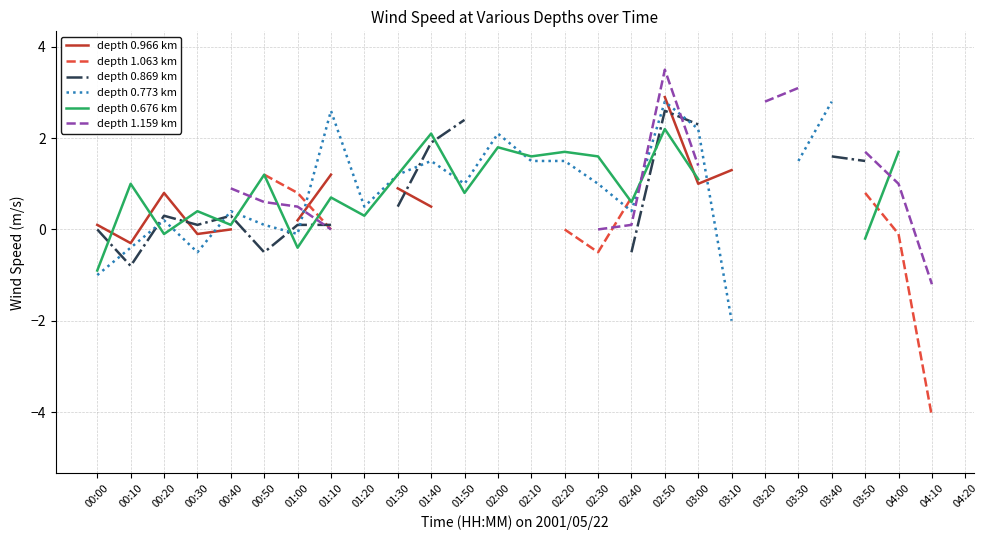

Which category has the highest value in the depth 0.966 km series?

02:50